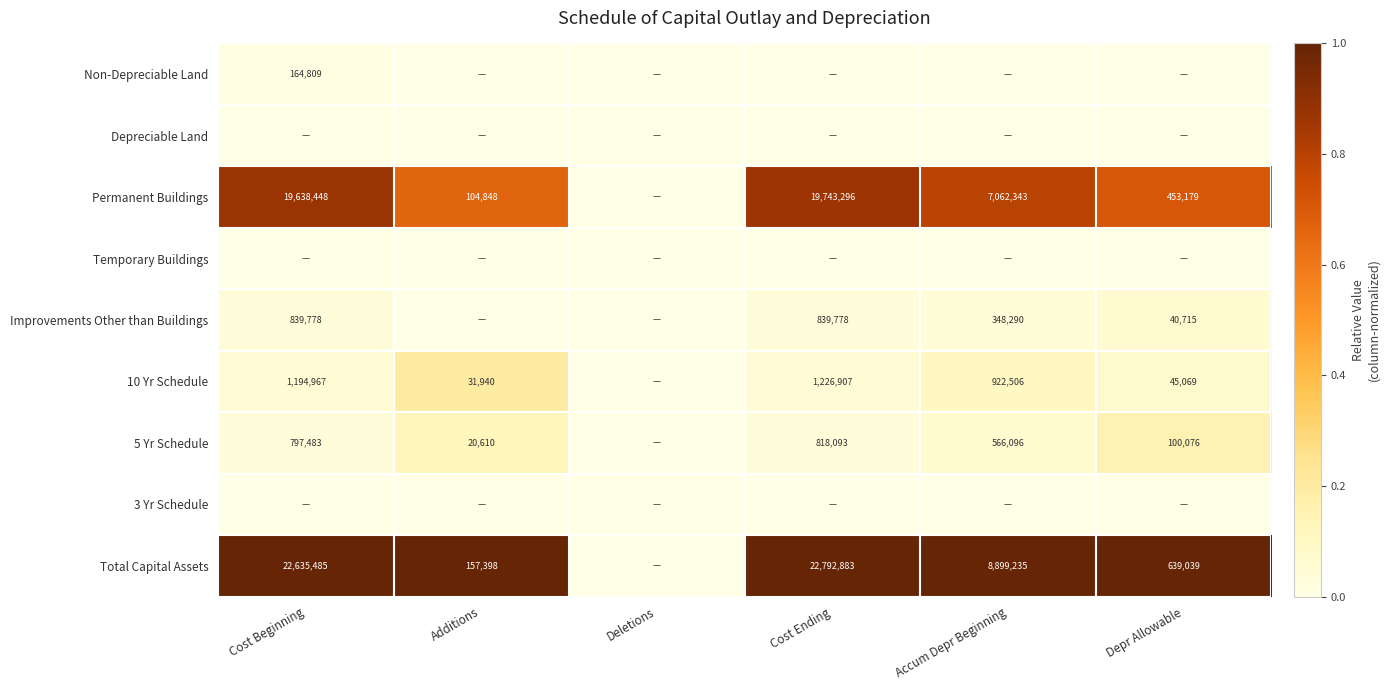

True or false: 5 Yr Schedule has a value of 100076 at Depr Allowable.

True